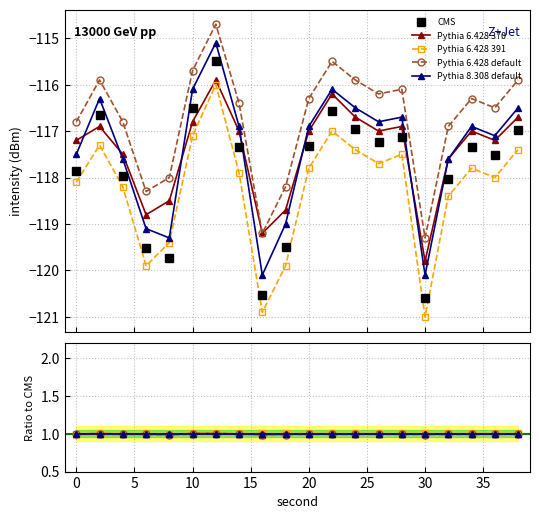

True or false: Pythia 6.428 391 has more than 2 points higher than both neighbors.

True